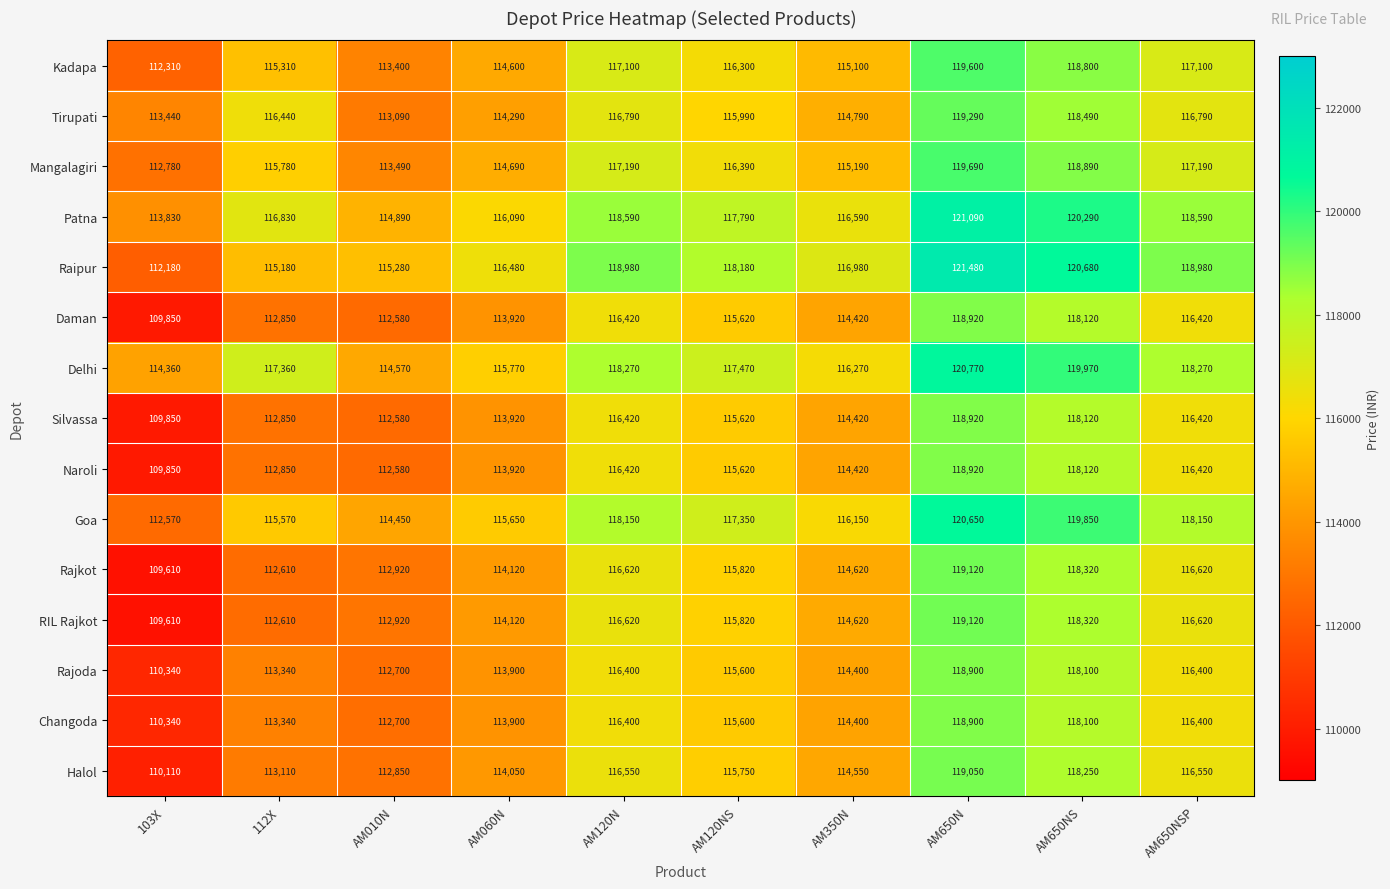

Count the number of categories in the chart.

10